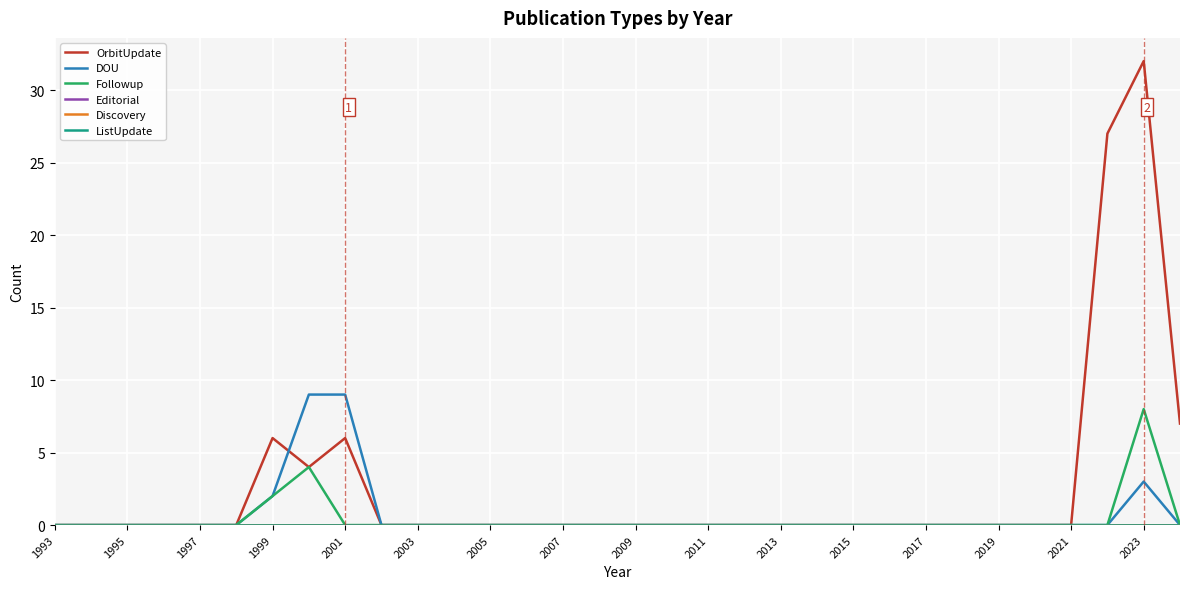

True or false: DOU and Followup intersect in this chart.

False